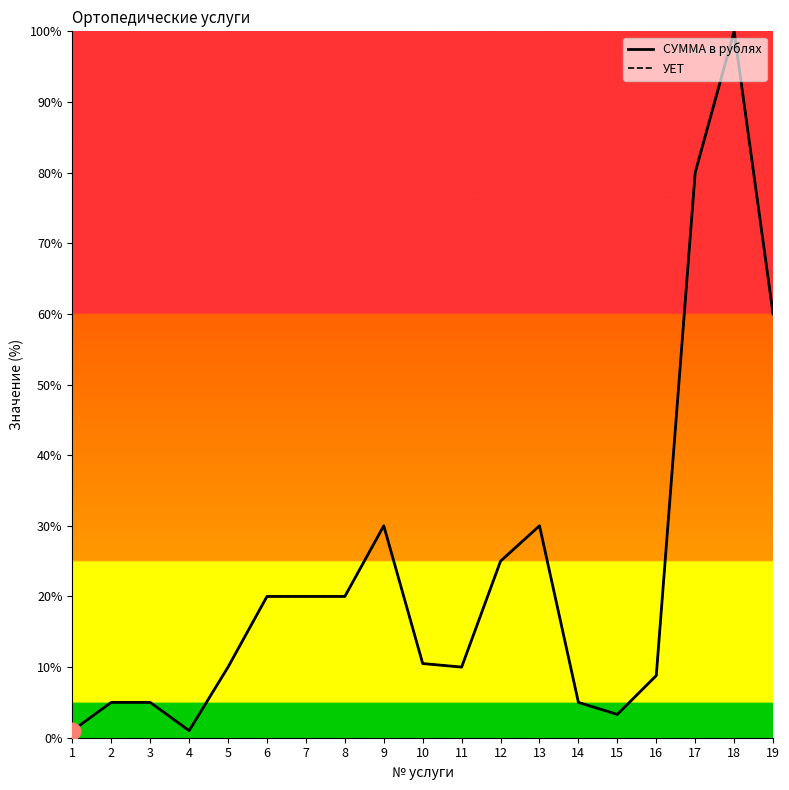

What is the difference between the second highest and second lowest values in the УЕТ series?

79.0